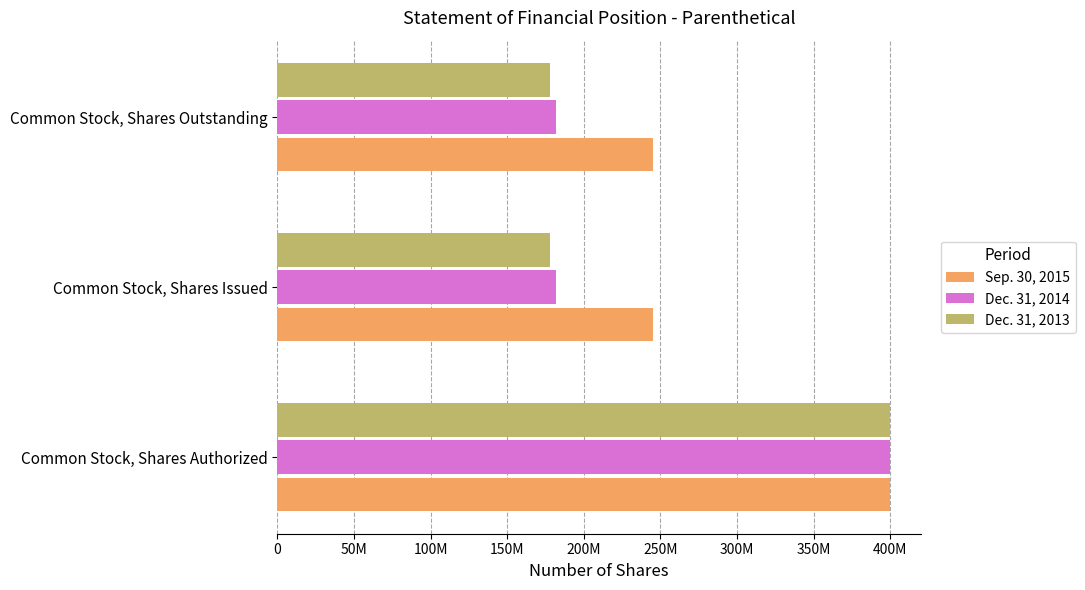

What are all the series names shown in the legend?

Sep. 30, 2015, Dec. 31, 2014, Dec. 31, 2013